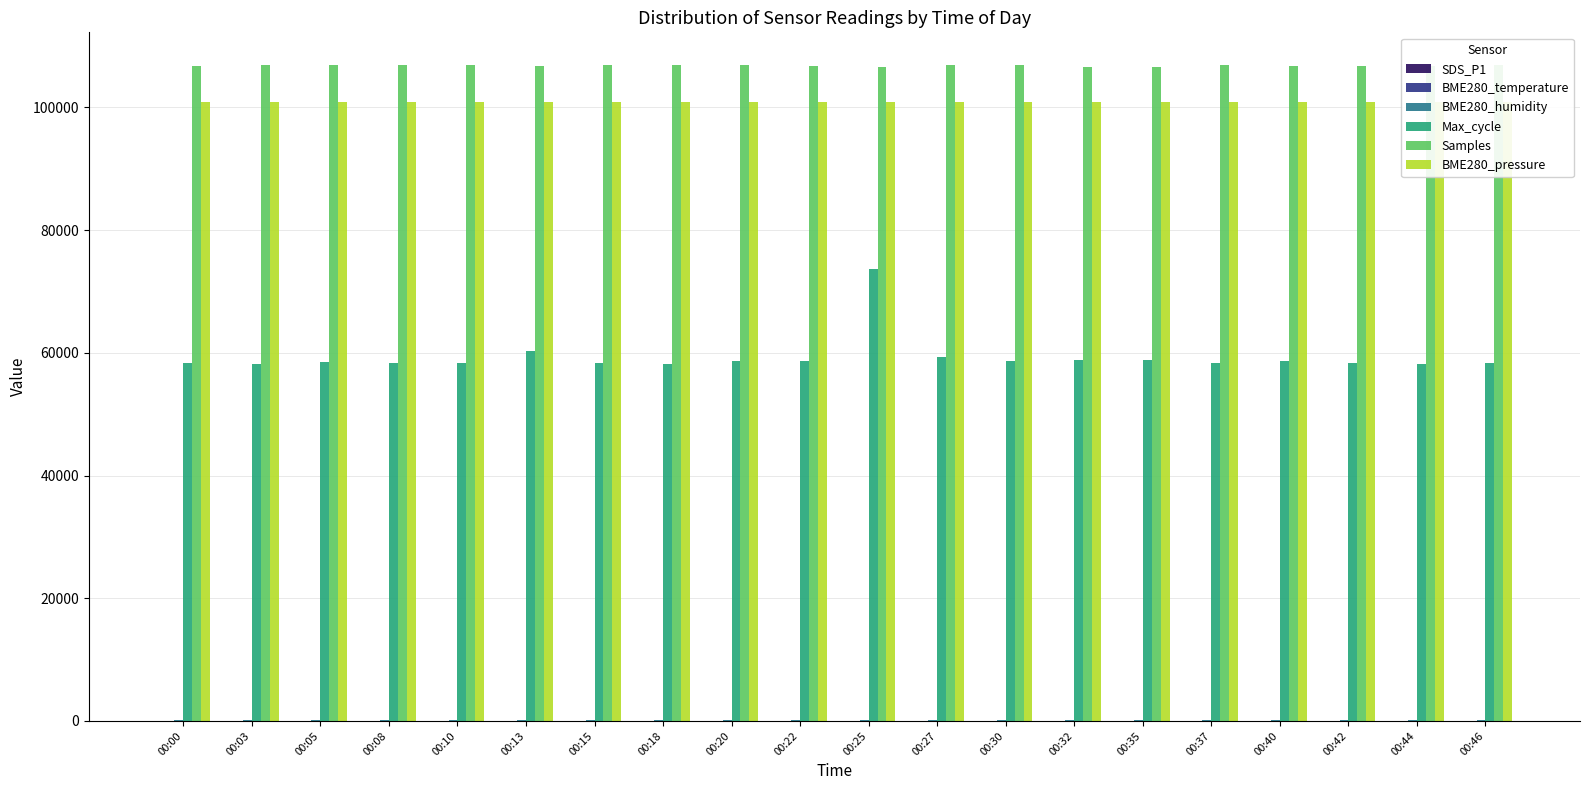

Count the BME280_temperature values in the range 11 to 12.

20